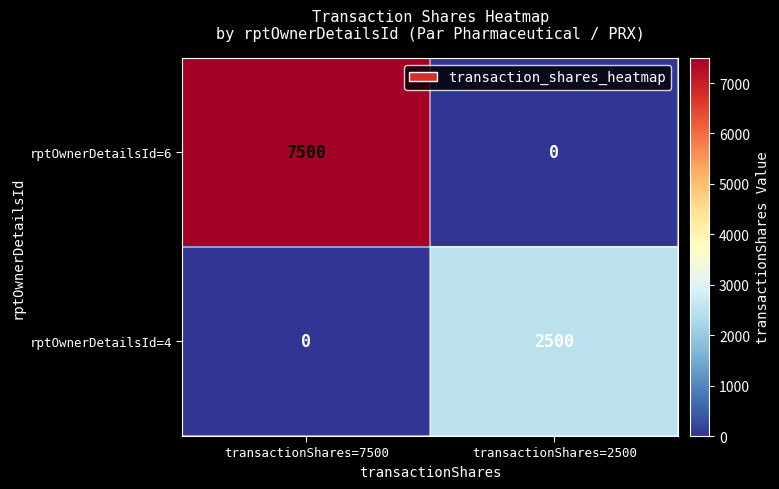

At how many categories does at least one series exceed 1058?

2